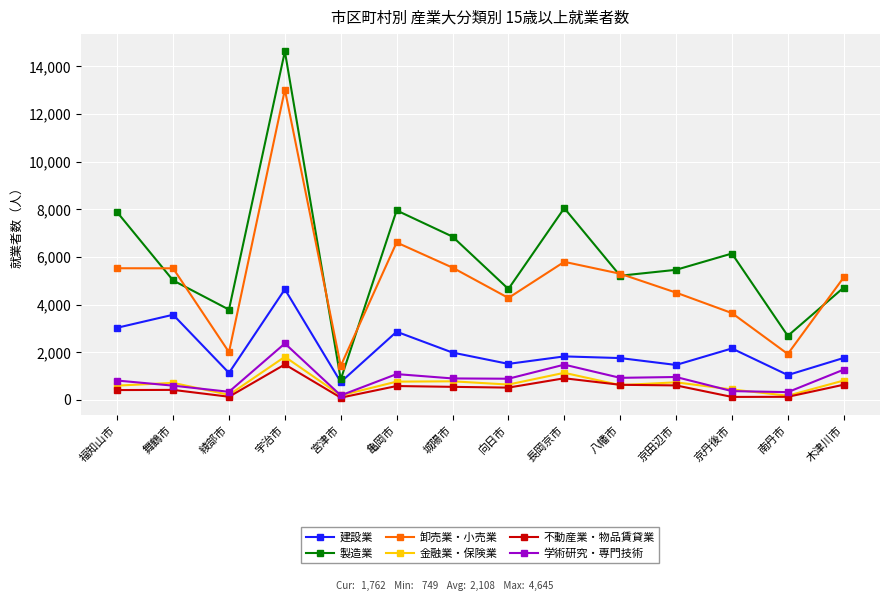

What is the sum of the 金融業・保険業 values at 亀岡市 and 京田辺市?

1506